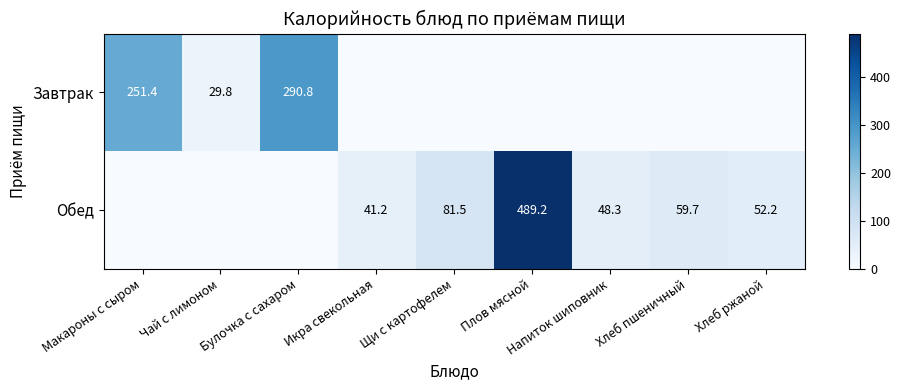

Is it true that Завтрак equals 10.8 at Чай с лимоном?

False